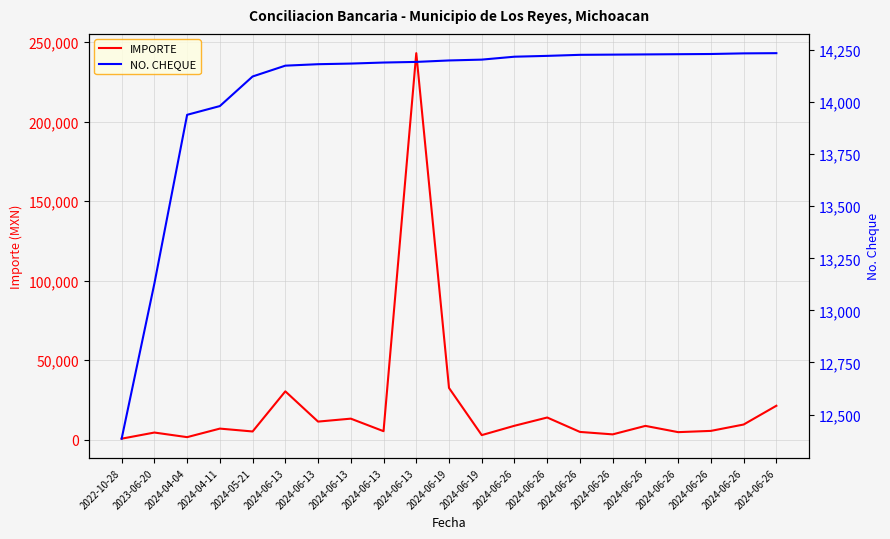

At which category does IMPORTE reach its first local peak?

2023-06-20